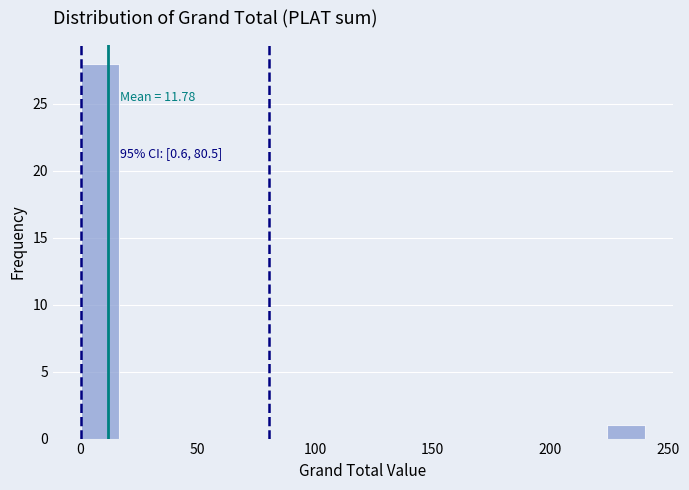

Around what value on the x-axis is the tallest bar? Give the approximate position of its centre, as read against the axis.

10